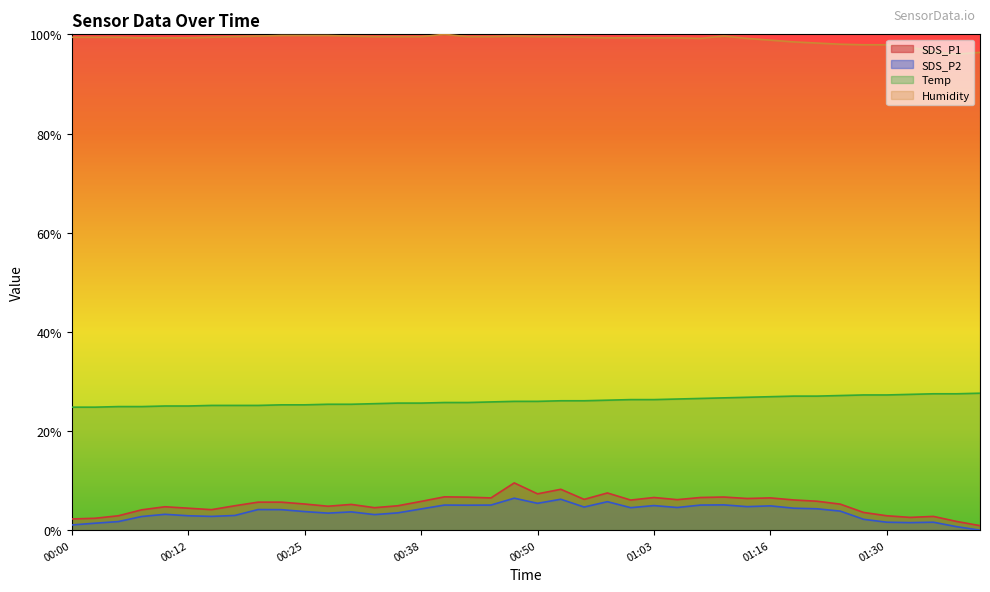

Reading left to right, list all the values displayed in this chart.

SDS_P1: 00:00=2.3	00:02=2.4	00:05=2.9	00:07=4.1	00:10=4.7	00:12=4.4	00:15=4.1	00:17=4.9	00:20=5.7	00:22=5.7	00:25=5.3	00:27=4.8	00:30=5.2	00:32=4.5	00:35=4.9	00:38=5.8	00:40=6.7	00:43=6.7	00:45=6.5	00:48=9.5	00:50=7.3	00:53=8.2	00:55=6.2	00:58=7.5	01:00=6.1	01:03=6.6	01:05=6.2	01:08=6.6	01:10=6.7	01:13=6.4	01:16=6.5	01:18=6.1	01:21=5.8	01:24=5.3	01:27=3.6	01:30=2.9	01:32=2.6	01:35=2.8	01:37=1.8	01:40=0.9
SDS_P2: 00:00=1.1	00:02=1.4	00:05=1.7	00:07=2.8	00:10=3.2	00:12=2.9	00:15=2.8	00:17=3.0	00:20=4.2	00:22=4.1	00:25=3.8	00:27=3.4	00:30=3.7	00:32=3.1	00:35=3.5	00:38=4.3	00:40=5.1	00:43=5.0	00:45=5.1	00:48=6.5	00:50=5.4	00:53=6.2	00:55=4.7	00:58=5.7	01:00=4.5	01:03=5.0	01:05=4.6	01:08=5.1	01:10=5.1	01:13=4.8	01:16=4.9	01:18=4.4	01:21=4.3	01:24=3.8	01:27=2.2	01:30=1.6	01:32=1.5	01:35=1.6	01:37=0.7	01:40=0.0
Temp: 00:00=24.8	00:02=24.8	00:05=24.9	00:07=24.9	00:10=25.0	00:12=25.0	00:15=25.2	00:17=25.2	00:20=25.2	00:22=25.3	00:25=25.3	00:27=25.4	00:30=25.4	00:32=25.5	00:35=25.6	00:38=25.6	00:40=25.7	00:43=25.7	00:45=25.9	00:48=26.0	00:50=26.0	00:53=26.1	00:55=26.1	00:58=26.2	01:00=26.3	01:03=26.3	01:05=26.5	01:08=26.6	01:10=26.7	01:13=26.8	01:16=26.9	01:18=27.0	01:21=27.0	01:24=27.2	01:27=27.3	01:30=27.3	01:32=27.4	01:35=27.5	01:37=27.5	01:40=27.6
Humidity: 00:00=99.4	00:02=99.4	00:05=99.4	00:07=99.3	00:10=99.3	00:12=99.3	00:15=99.4	00:17=99.5	00:20=99.6	00:22=99.8	00:25=99.8	00:27=99.8	00:30=99.6	00:32=99.5	00:35=99.5	00:38=99.5	00:40=100.0	00:43=99.5	00:45=99.5	00:48=99.6	00:50=99.5	00:53=99.5	00:55=99.4	00:58=99.3	01:00=99.3	01:03=99.3	01:05=99.3	01:08=99.2	01:10=99.6	01:13=99.2	01:16=98.8	01:18=98.5	01:21=98.2	01:24=98.0	01:27=97.9	01:30=97.9	01:32=97.4	01:35=96.5	01:37=96.0	01:40=96.4